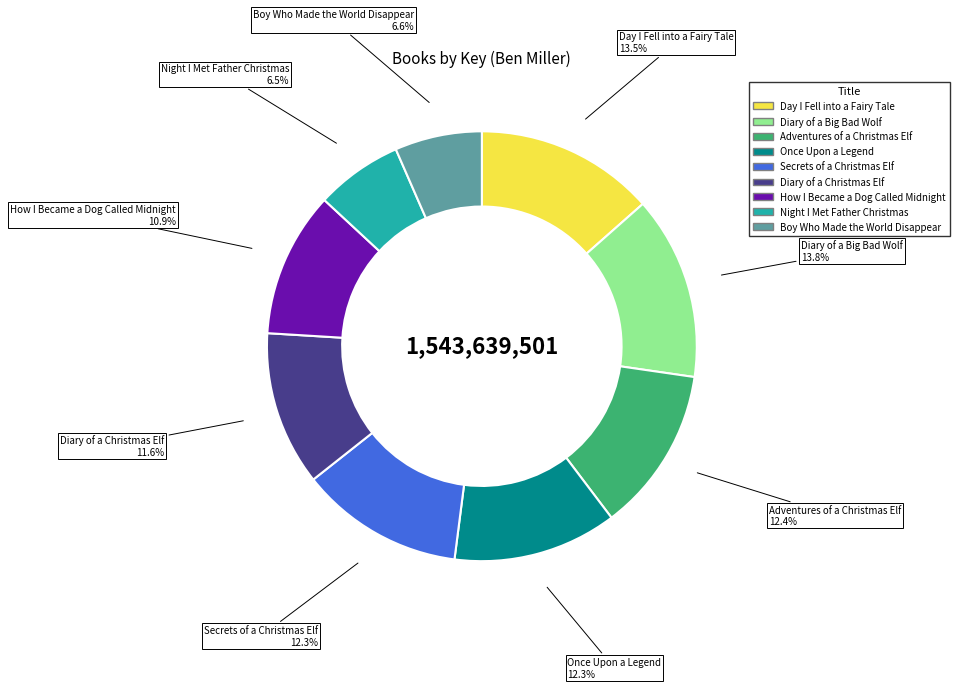

Does Diary of a Christmas Elf account for over 50% of the chart?

No